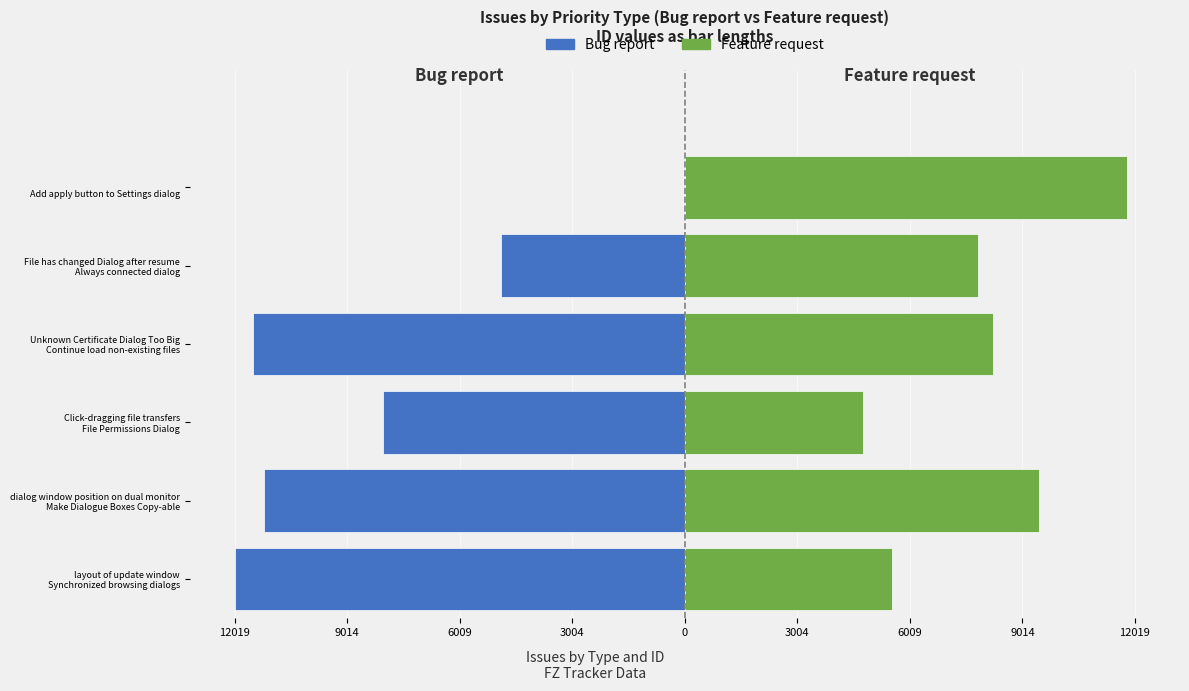

What are all the series names shown in the legend?

Bug report, Feature request